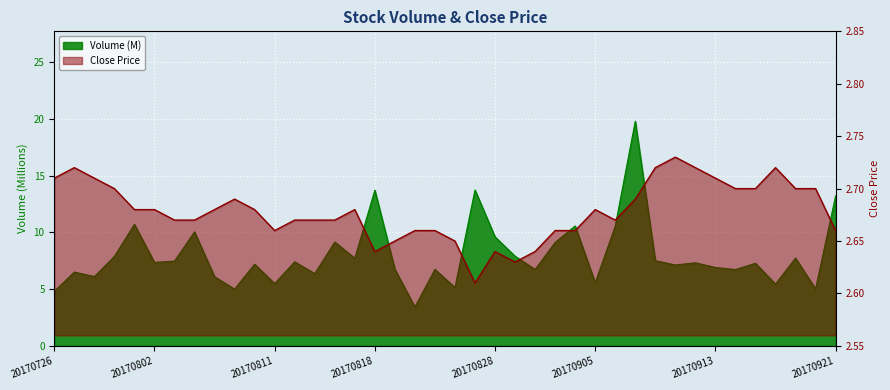

At how many categories does at least one series exceed 7?

23